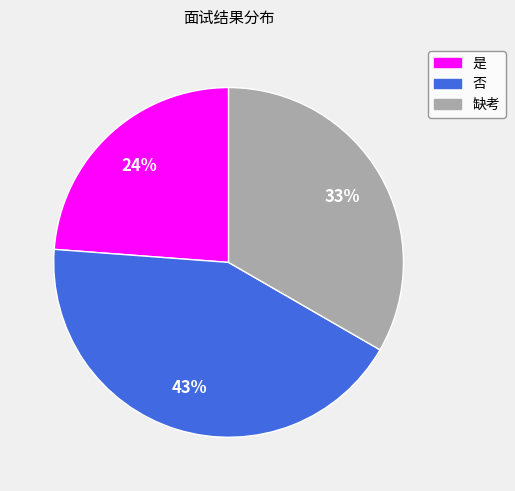

True or false: 否 accounts for 32% of the total.

False